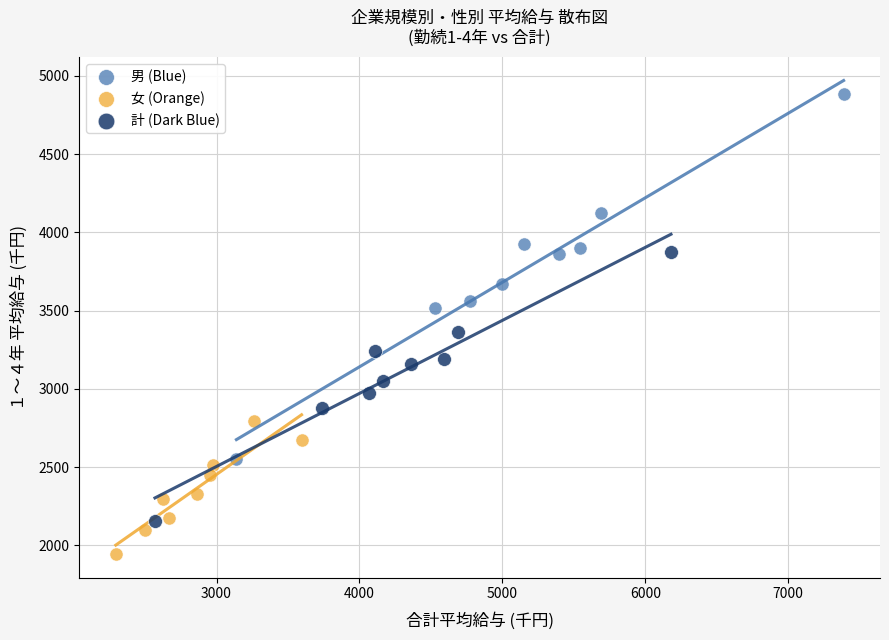

Which series contains the highest Y value?

男 (Blue)